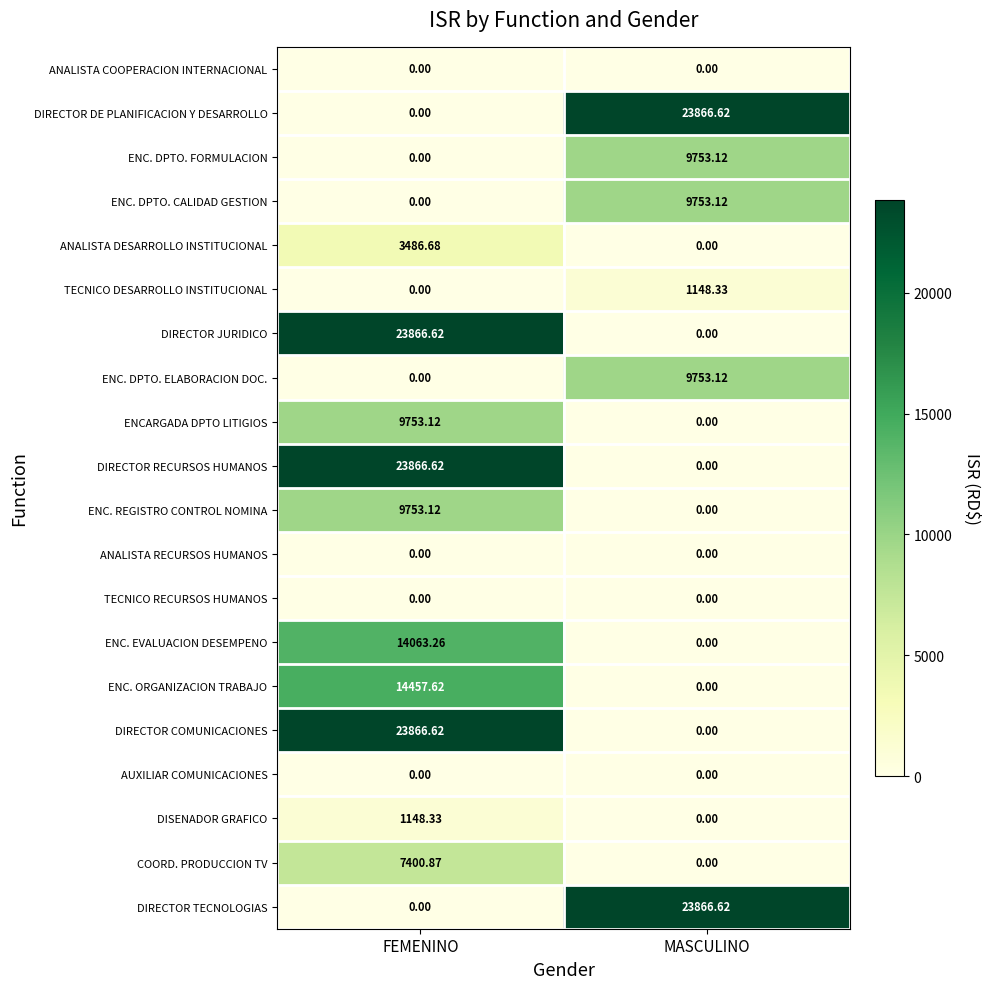

Is the value of DIRECTOR TECNOLOGIAS at FEMENINO greater than the value of ENC. DPTO. ELABORACION DOC. at MASCULINO?

No